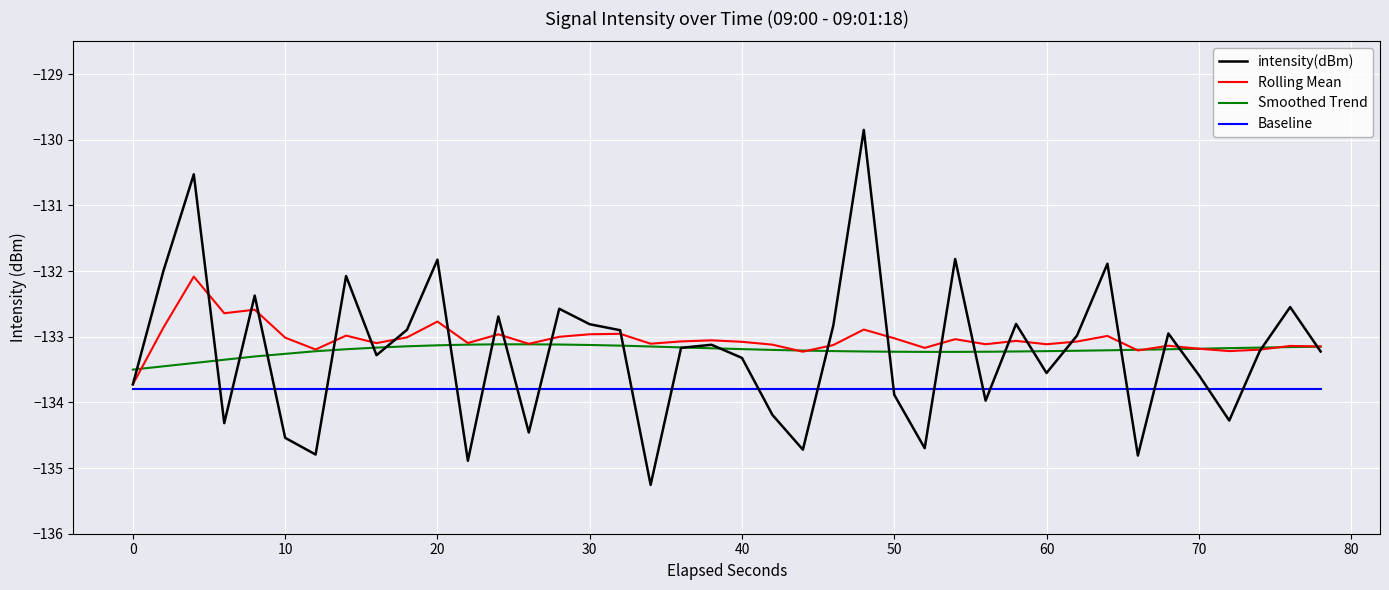

Rank the series by their maximum value, from lowest to highest.

Baseline, Smoothed Trend, Rolling Mean, intensity(dBm)